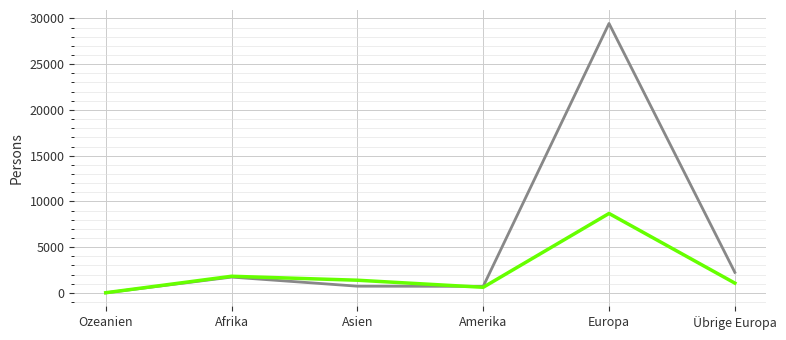

What is the spread (max minus min) of values at Europa?

20768